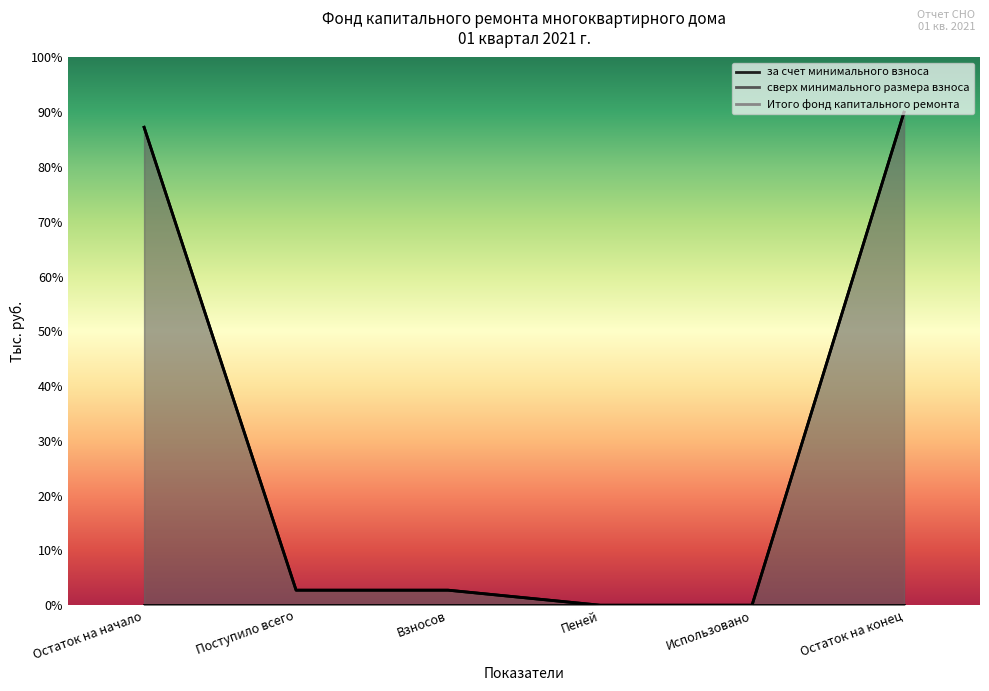

The Итого фонд капитального ремонта series shows 147.7 at Остаток на конец. True or false?

False